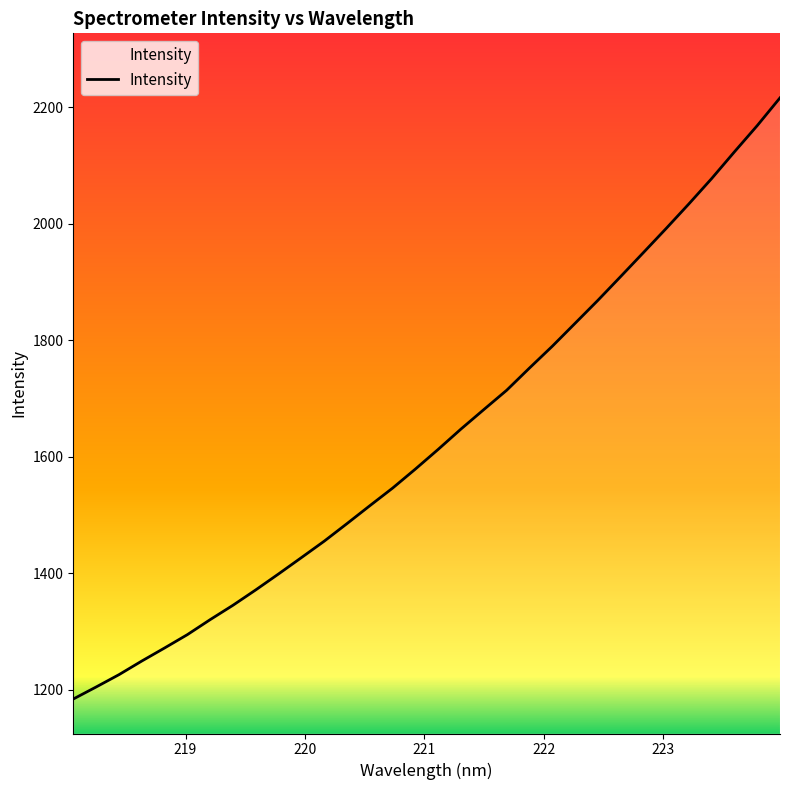

What is the minimum value shown in the chart?

1183.9